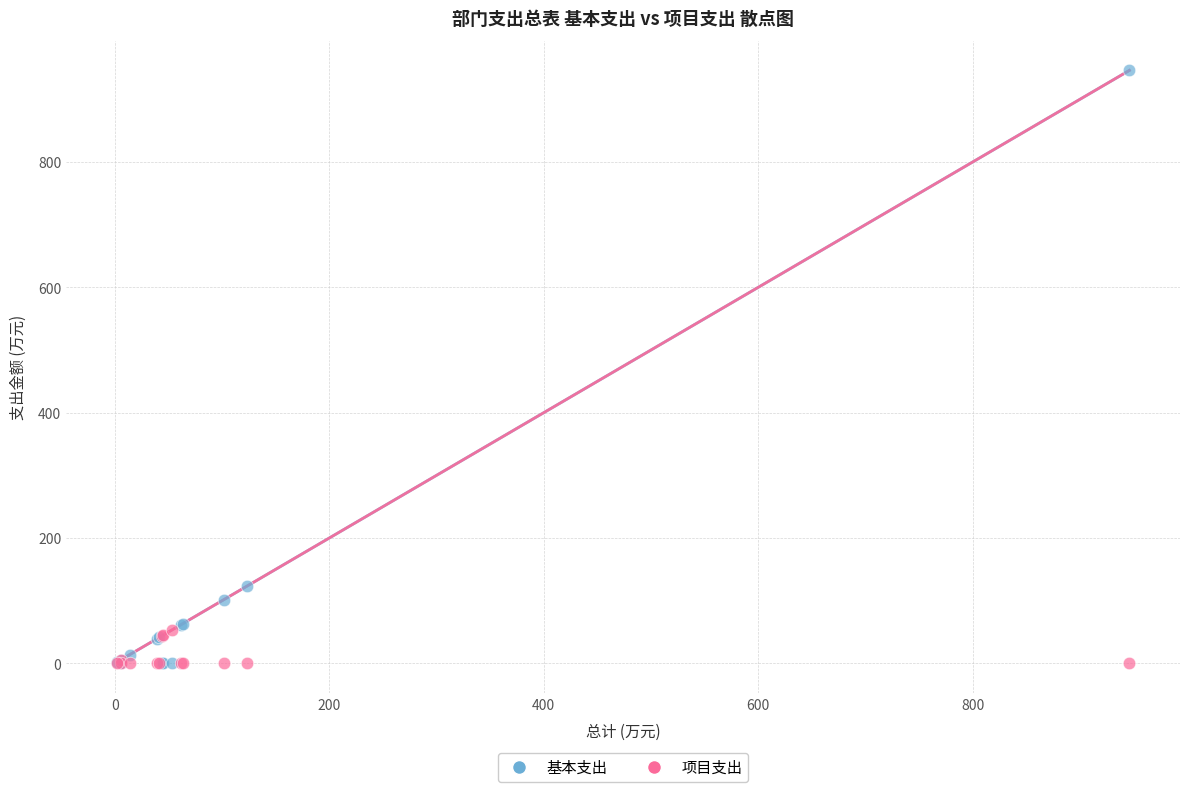

Which series contains the highest Y value?

基本支出